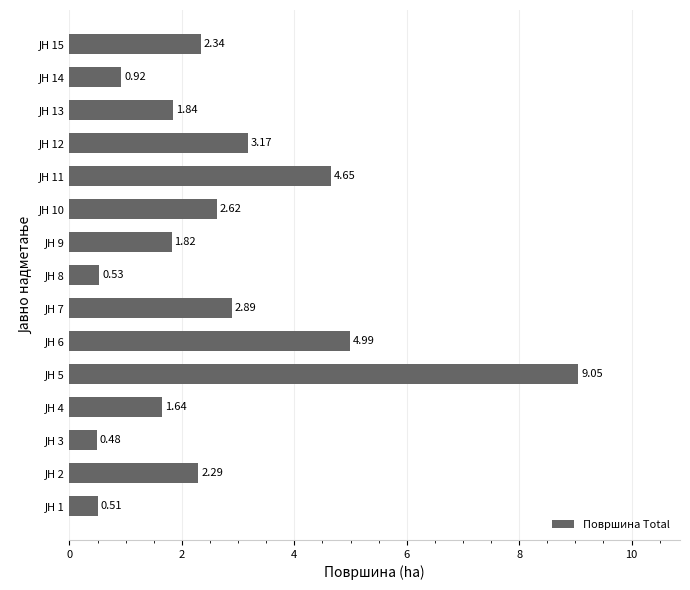

What is the difference between the maximum and minimum values?

8.6